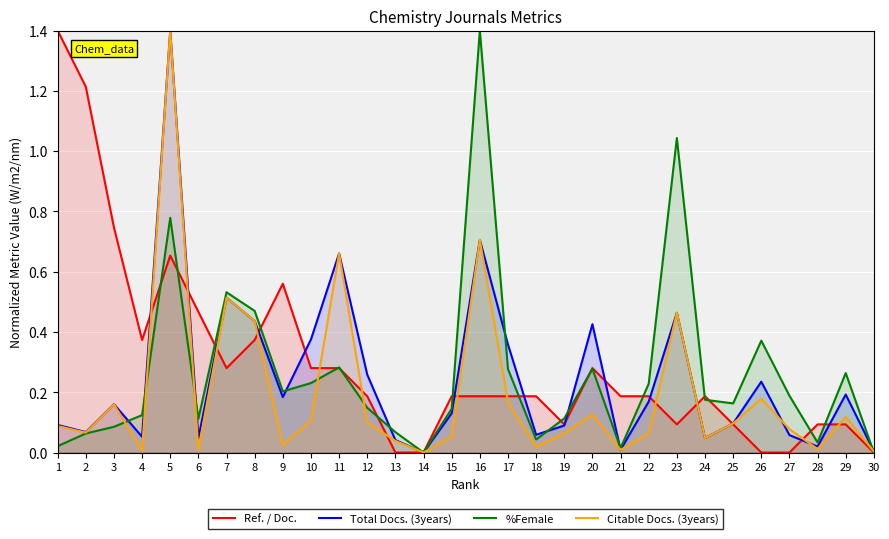

Rank the categories by %Female value from lowest to highest.

14, 30, 21, 1, 28, 18, 2, 13, 3, 6, 19, 4, 15, 12, 25, 24, 27, 9, 22, 10, 29, 17, 20, 11, 26, 8, 7, 5, 23, 16